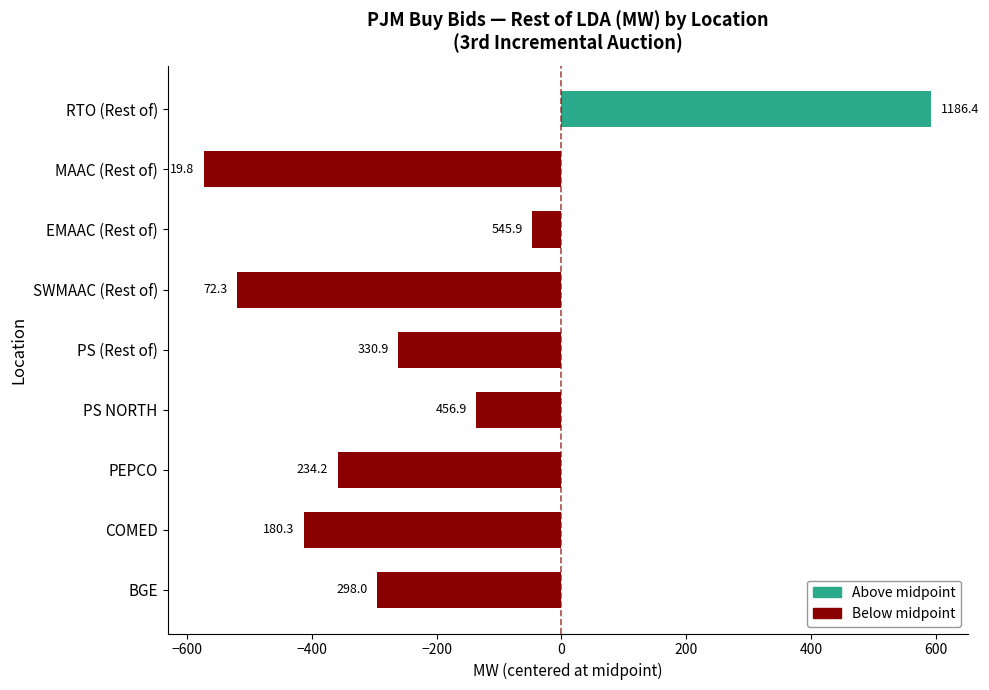

How many bars are there in total?

9